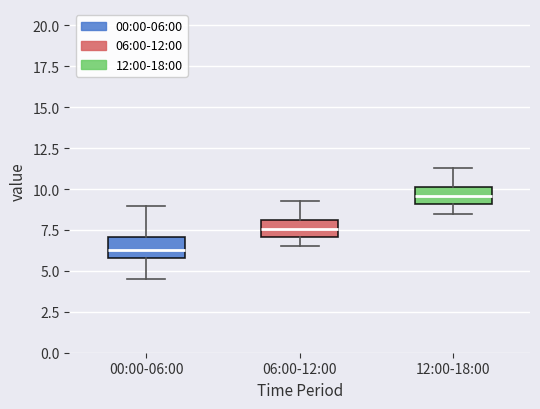

Which box has the highest median line?

12:00-18:00